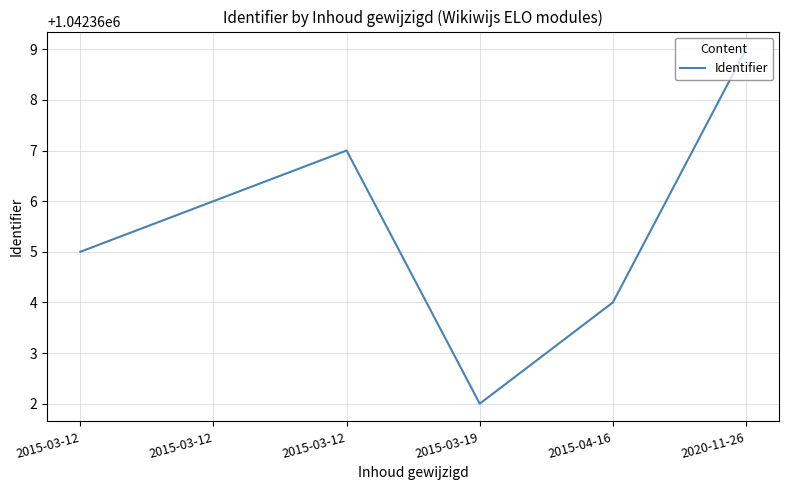

What is the change in value from 2015-03-12 to 2015-03-12?

+2